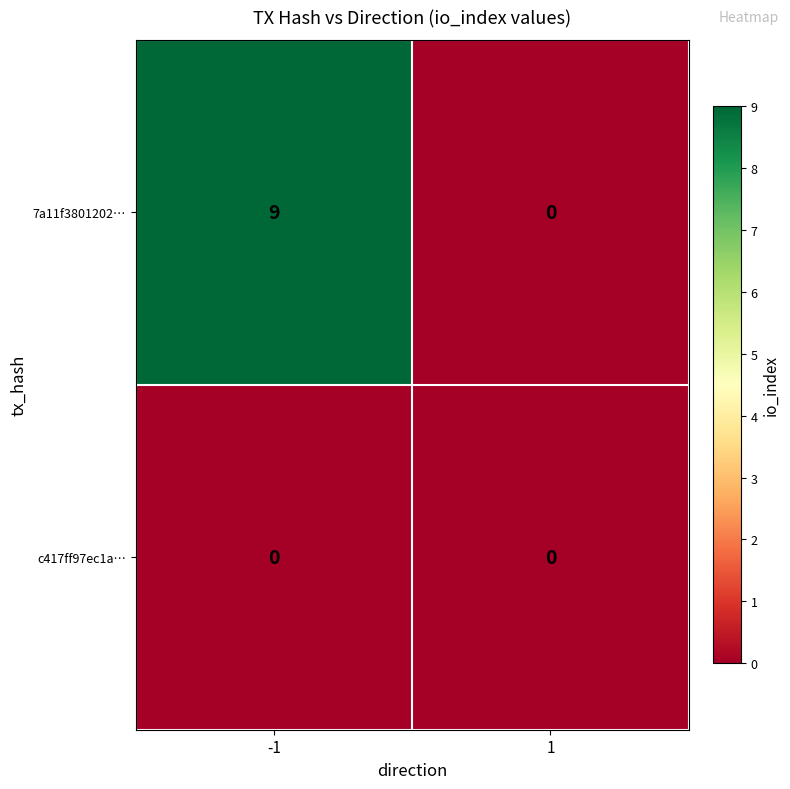

How many data points does each series have?

2